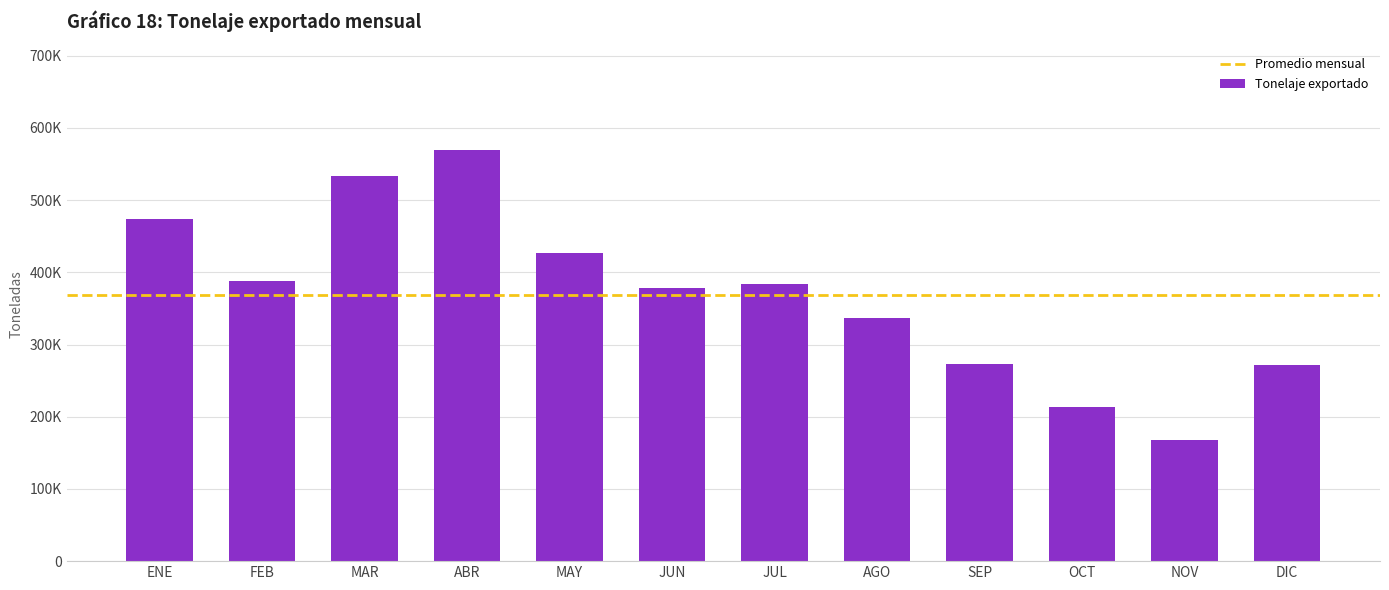

The value at ENE is 473895.9. True or false?

True